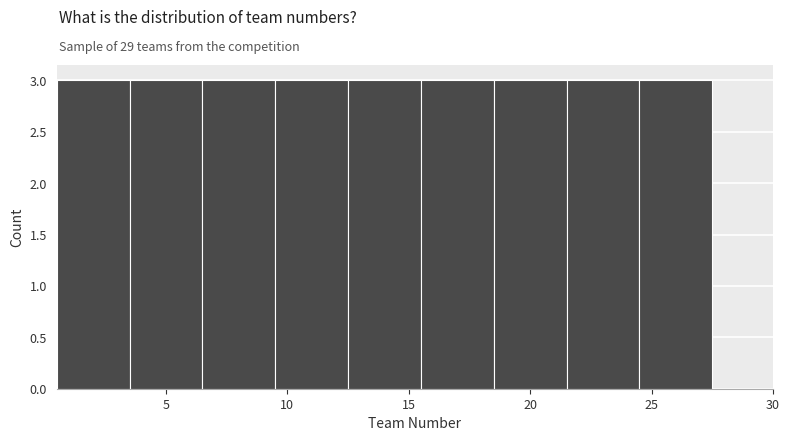

Reading left to right, transcribe this chart: for each bar, give the range it covers on the x-axis and its height. The values are not printed on the chart, so give them approximately, as read against the axis.

0.5 to 3.5: 3
3.5 to 6.5: 3
6.5 to 9.5: 3
9.5 to 12.5: 3
12.5 to 15.5: 3
15.5 to 18.5: 3
18.5 to 21.5: 3
21.5 to 24.5: 3
24.5 to 27.5: 3